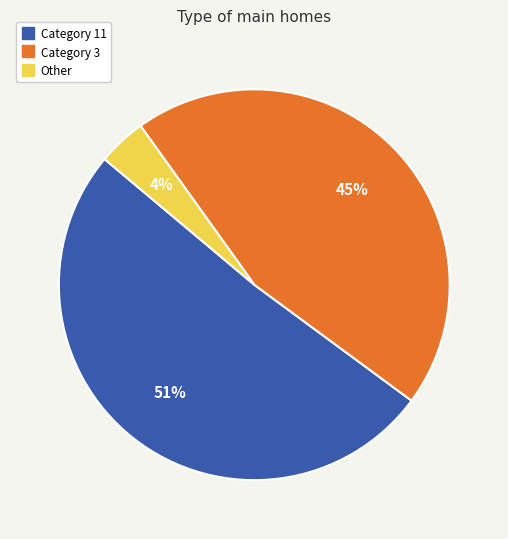

To the nearest percent, what is the difference between the largest and smallest slice percentages?

47%